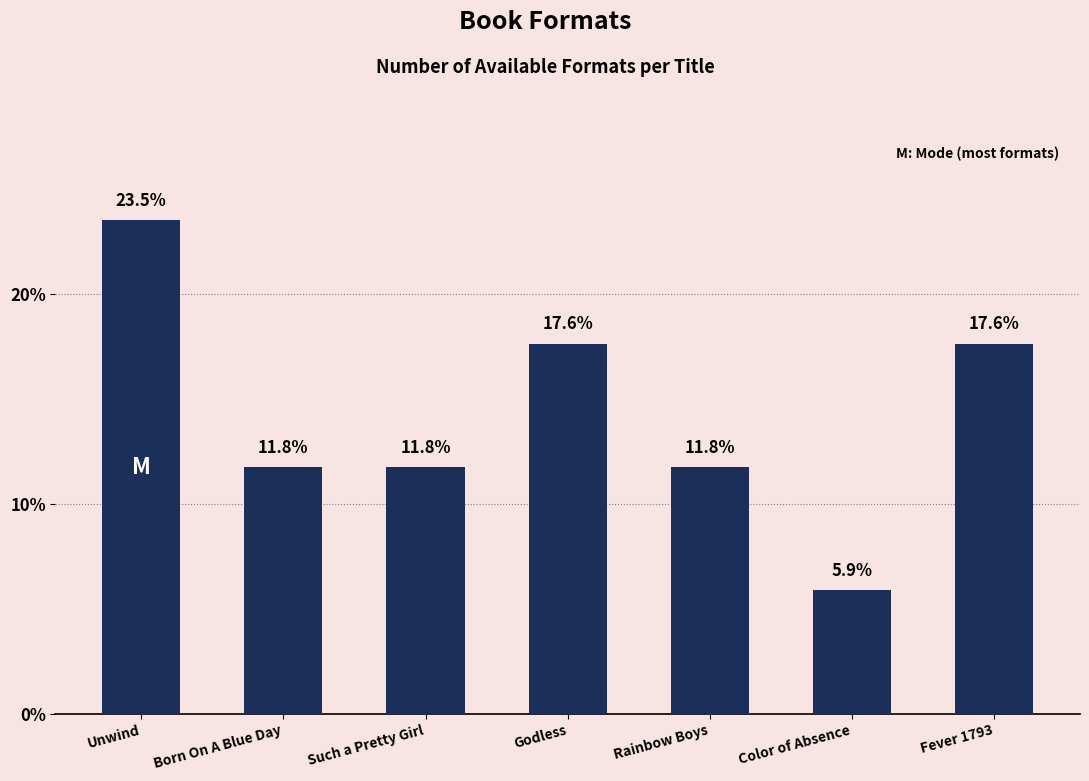

What is the smallest value displayed?

5.9